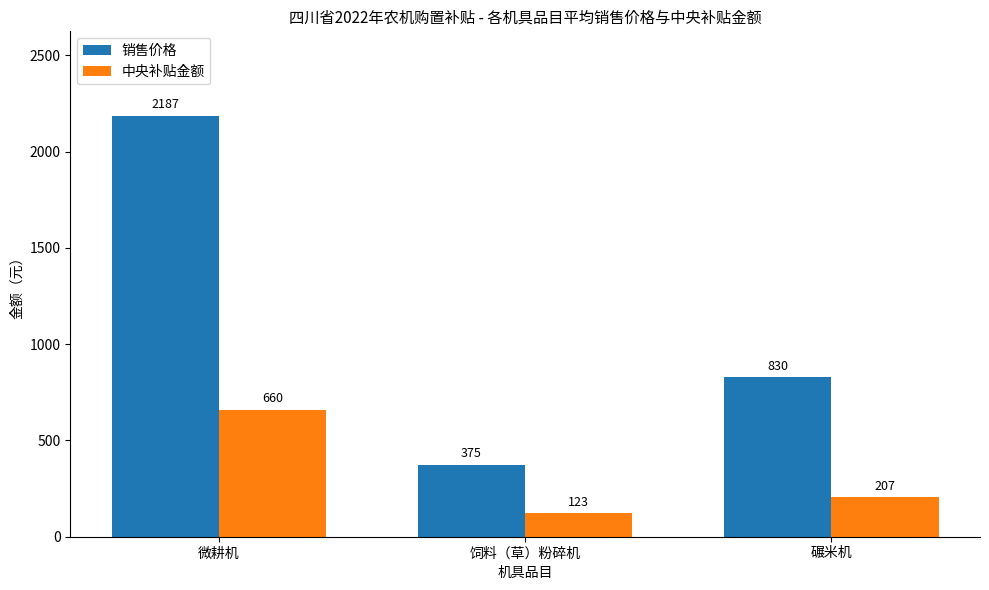

Rank the categories by 销售价格 value from lowest to highest.

饲料（草）粉碎机, 碾米机, 微耕机